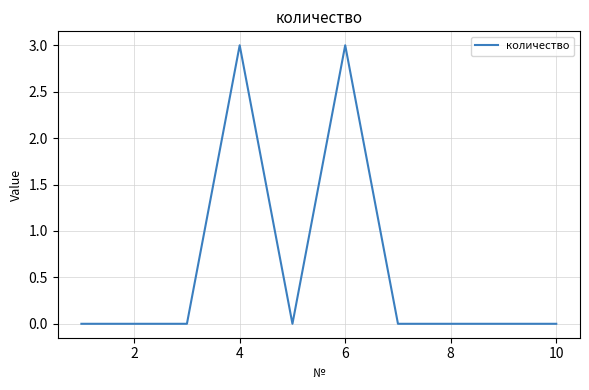

What is the sum of all values?

6